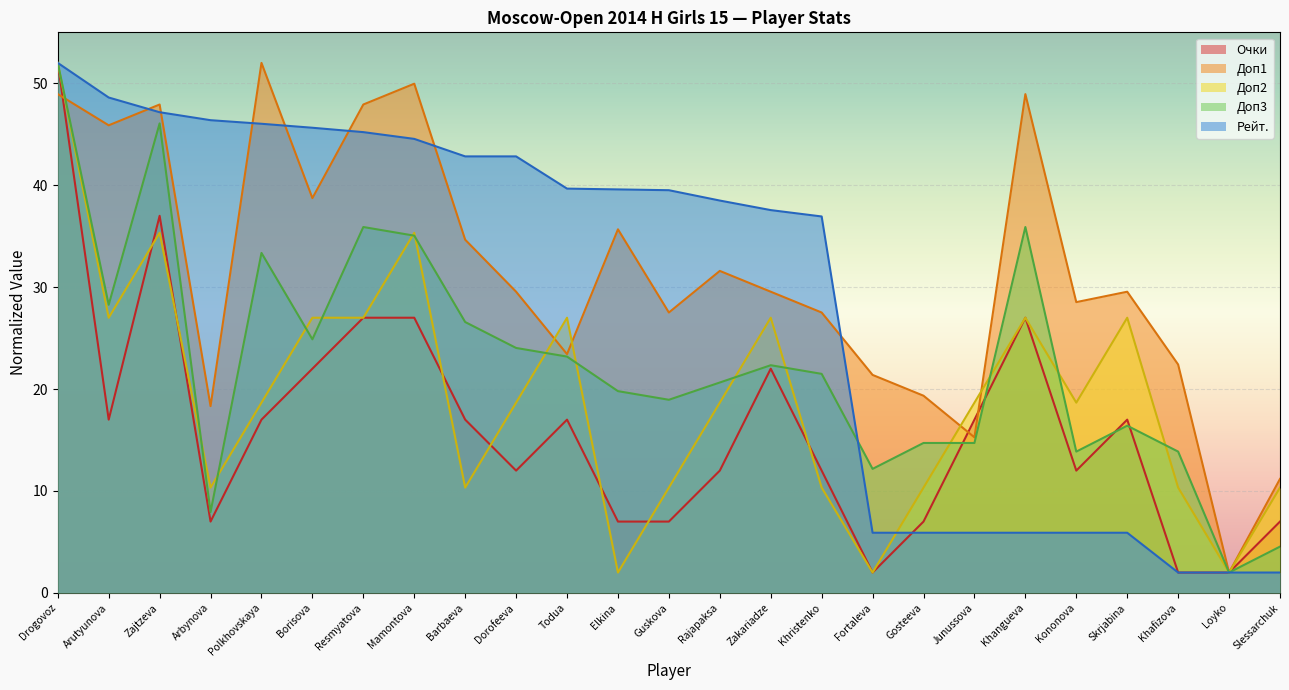

What is the total value across all series at Fortaleva?

43.5